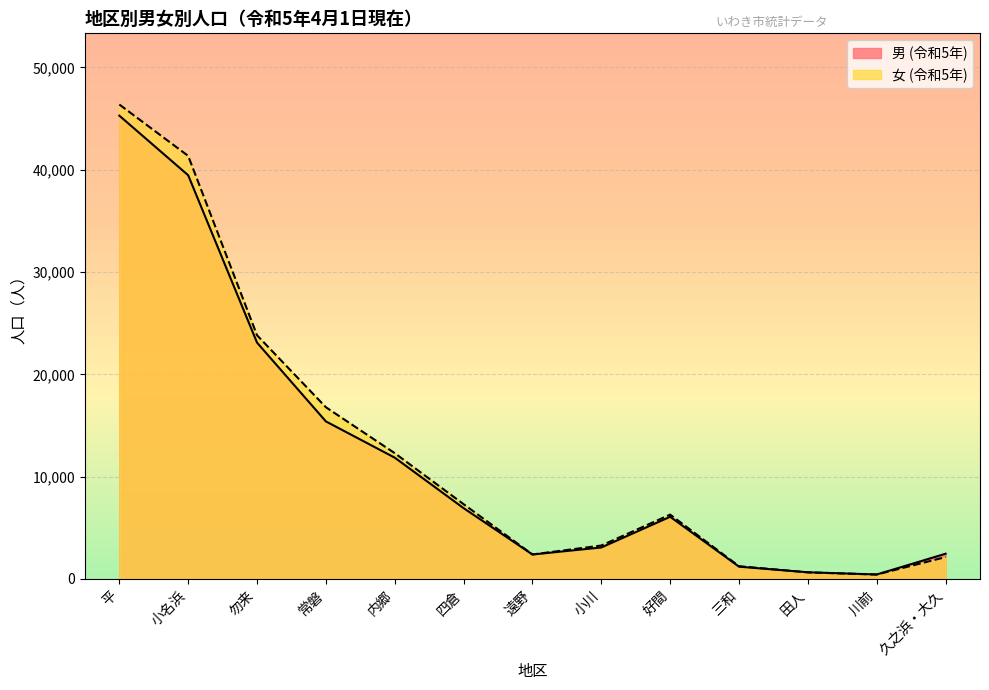

True or false: 男 (令和5年) has a value of 39460 at 小名浜.

True